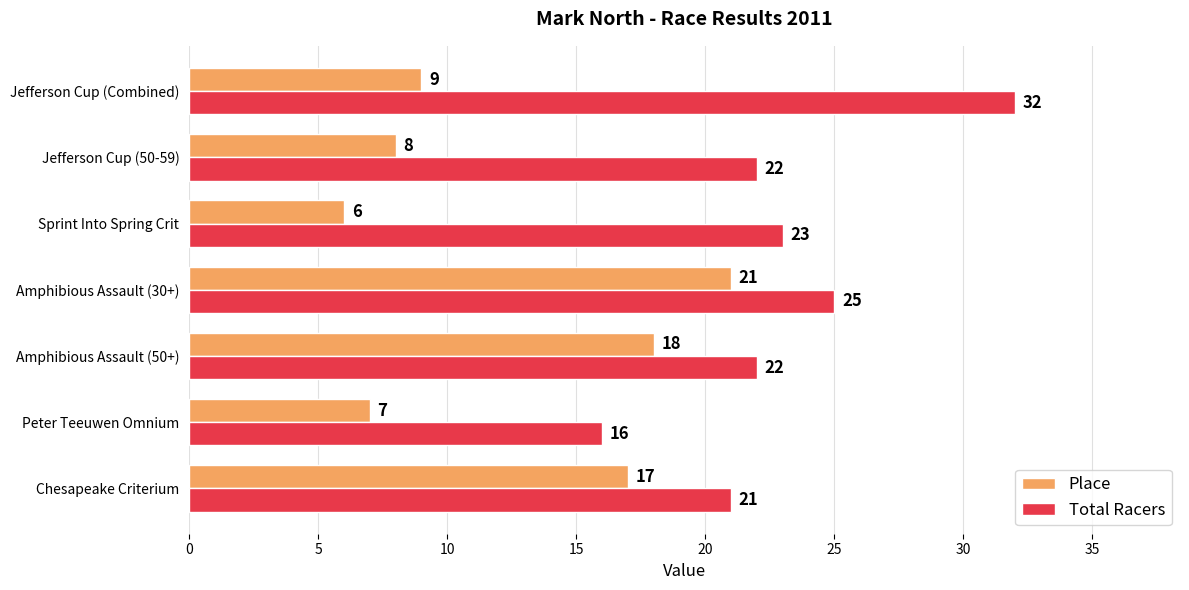

What value does the Place series have at Jefferson Cup (Combined)?

9